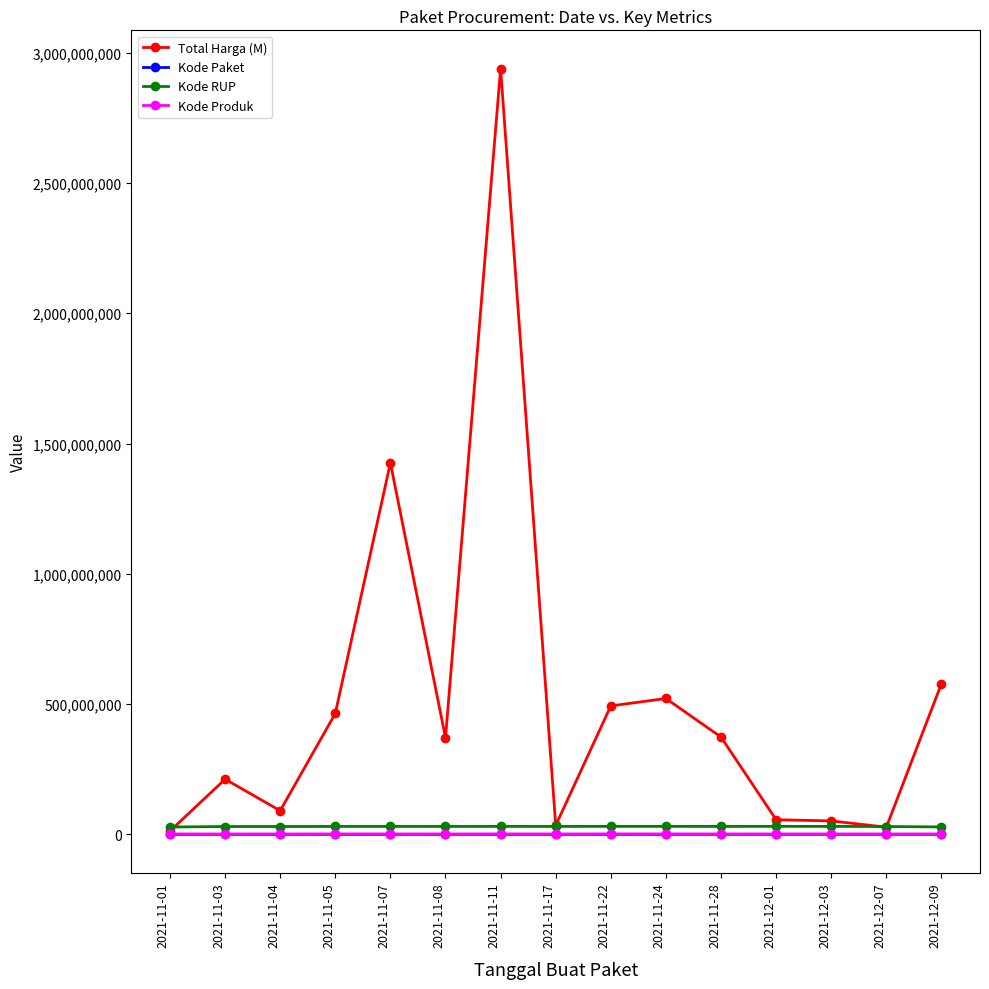

How many values in the Total Harga (M) series are below 370765800?

7